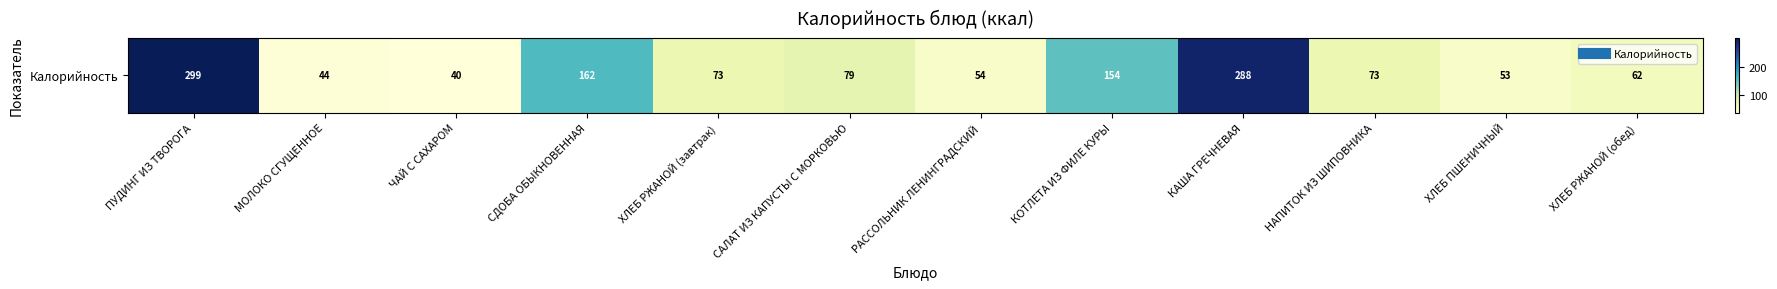

Rank the categories by value from lowest to highest.

ЧАЙ С САХАРОМ, МОЛОКО СГУЩЕННОЕ, ХЛЕБ ПШЕНИЧНЫЙ, РАССОЛЬНИК ЛЕНИНГРАДСКИЙ, ХЛЕБ РЖАНОЙ (обед), ХЛЕБ РЖАНОЙ (завтрак), НАПИТОК ИЗ ШИПОВНИКА, САЛАТ ИЗ КАПУСТЫ С МОРКОВЬЮ, КОТЛЕТА ИЗ ФИЛЕ КУРЫ, СДОБА ОБЫКНОВЕННАЯ, КАША ГРЕЧНЕВАЯ, ПУДИНГ ИЗ ТВОРОГА